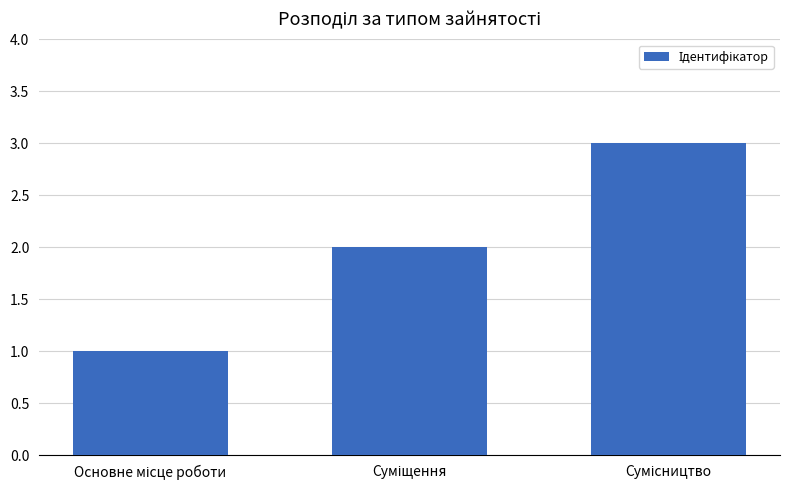

What is the greatest value displayed?

3